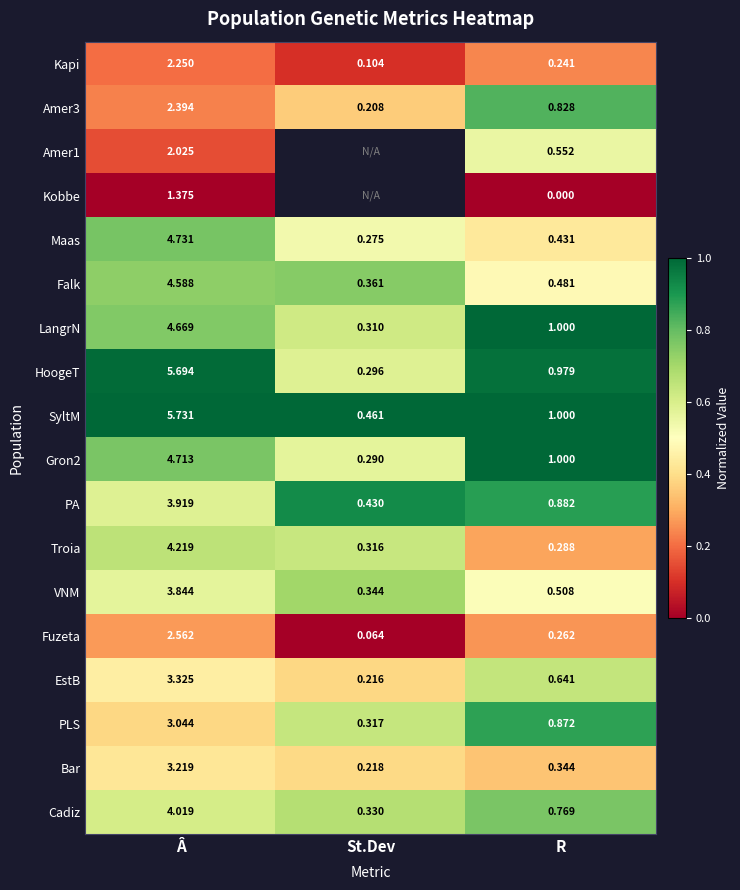

Which category has the highest value across all series?

R